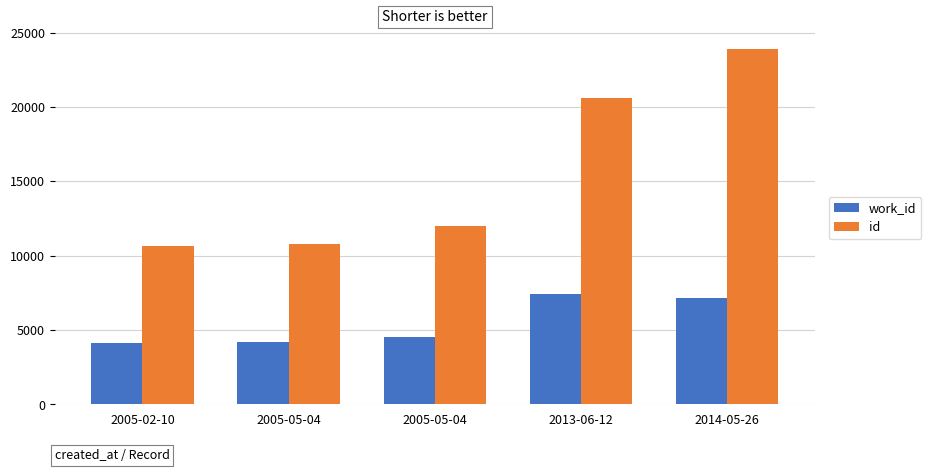

Count the number of categories in the chart.

5